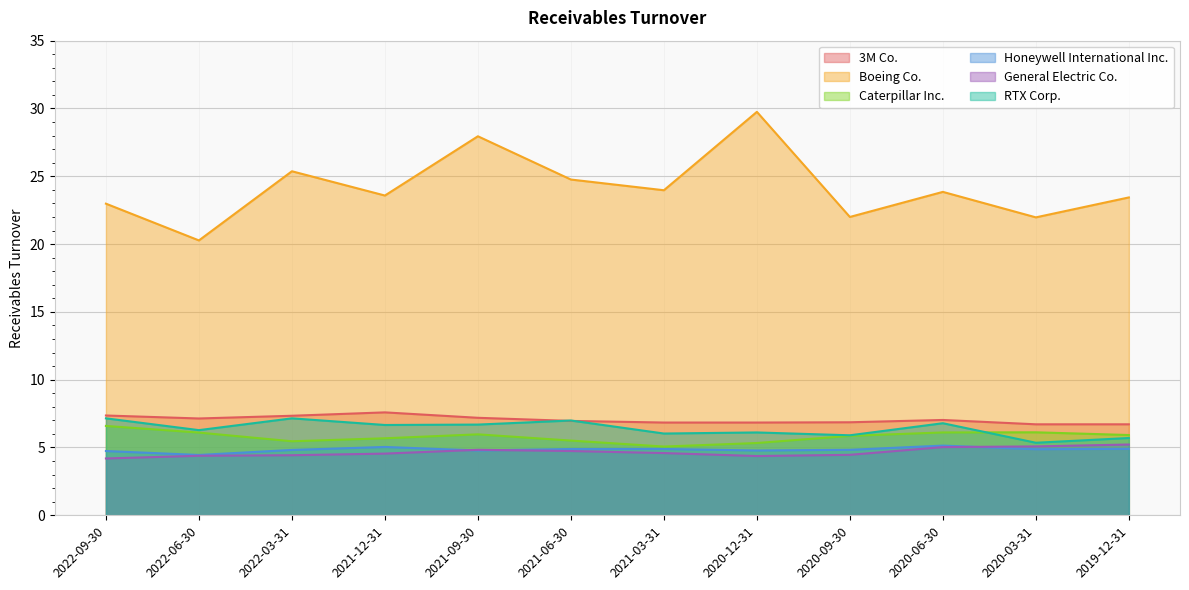

At 2022-06-30, list the series in order from smallest to largest.

General Electric Co., Honeywell International Inc., Caterpillar Inc., RTX Corp., 3M Co., Boeing Co.